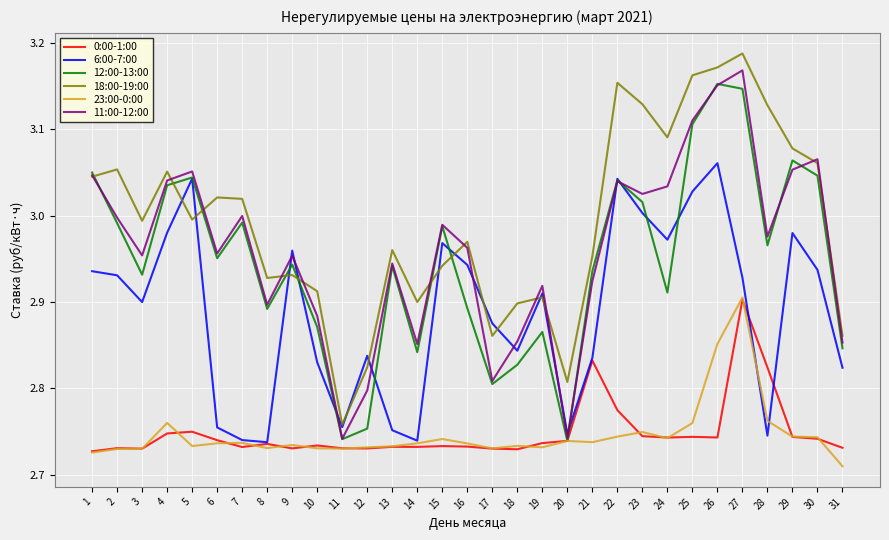

Where is 23:00-0:00 nearest to the value 2?

31